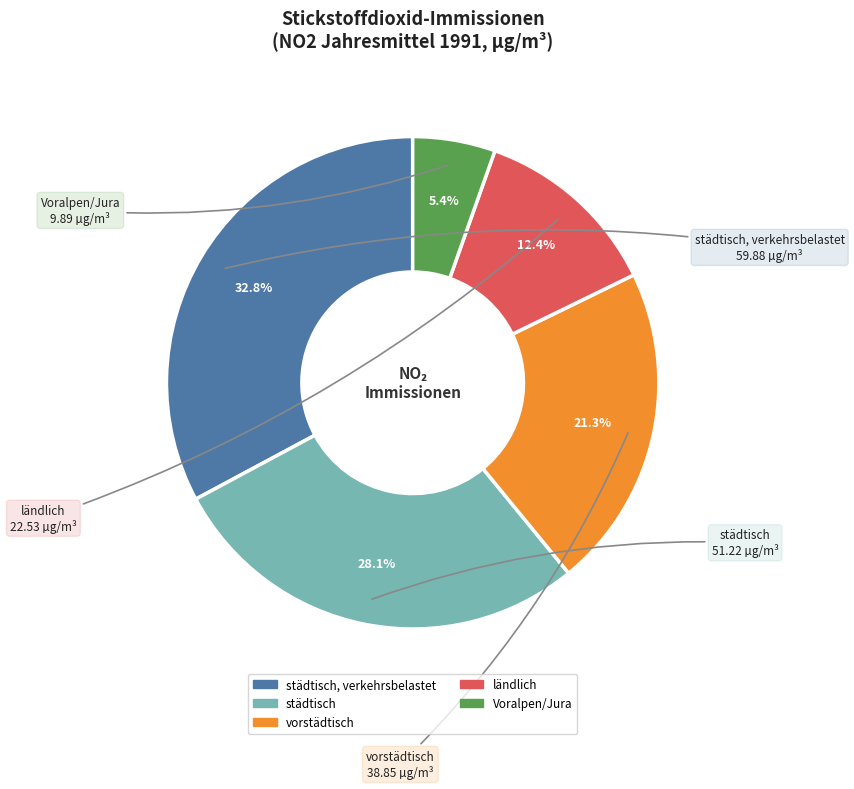

Is there a majority slice in this chart?

No